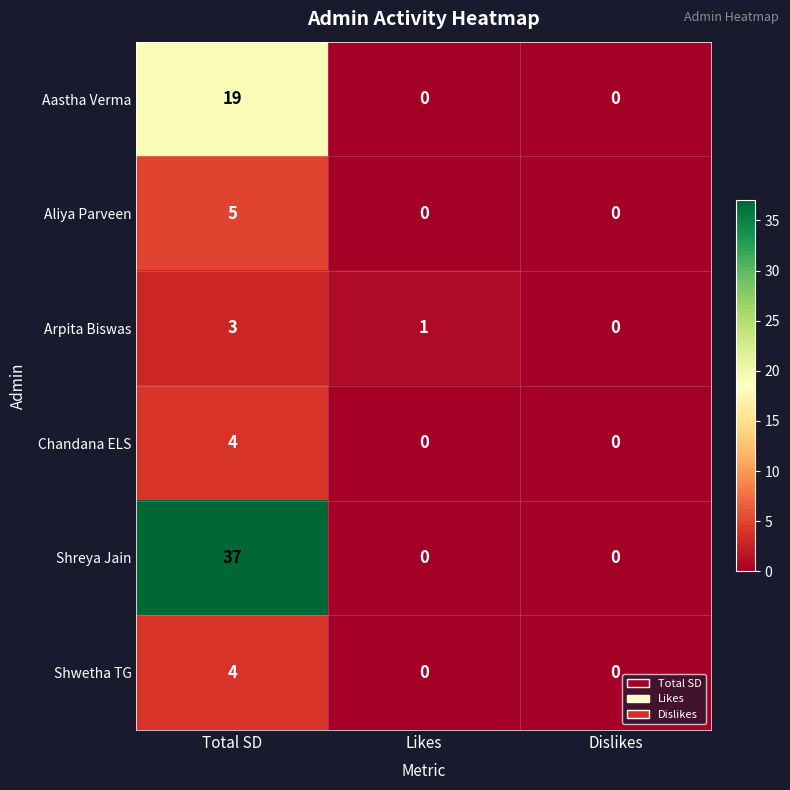

What is the total value across all series at Total SD?

72